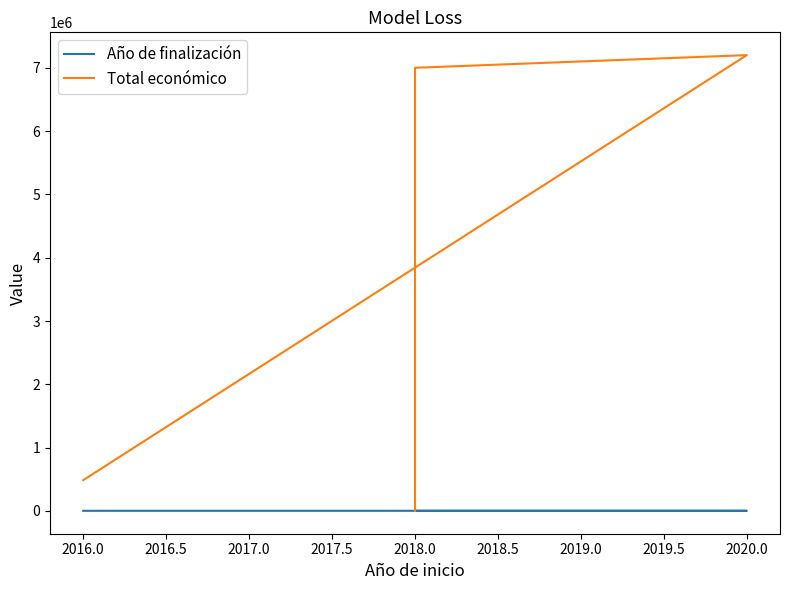

How many data points in Año de finalización are above 2019?

3